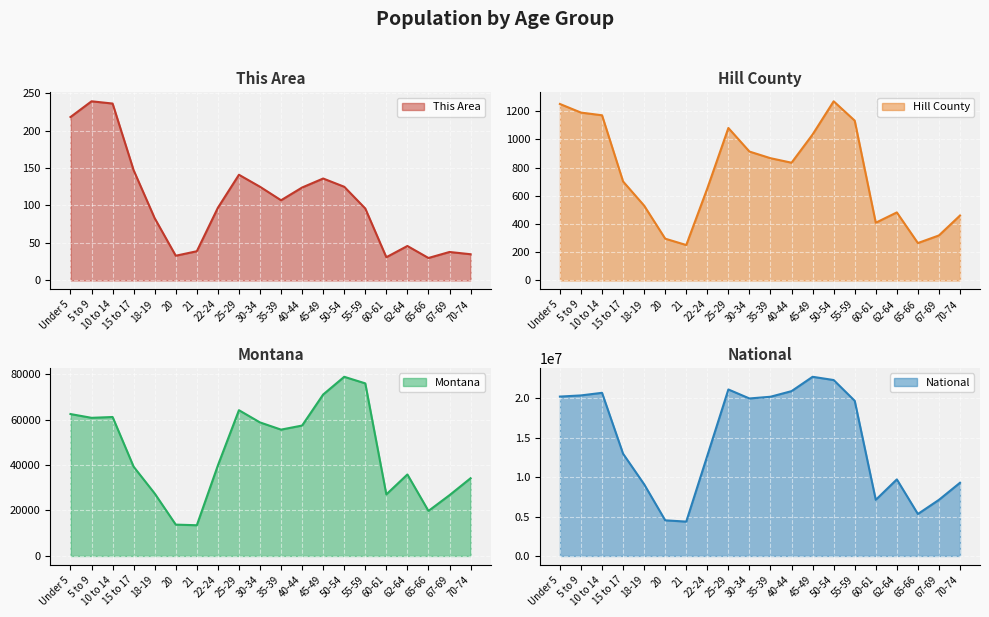

Where is the first local maximum for Hill County?

25-29